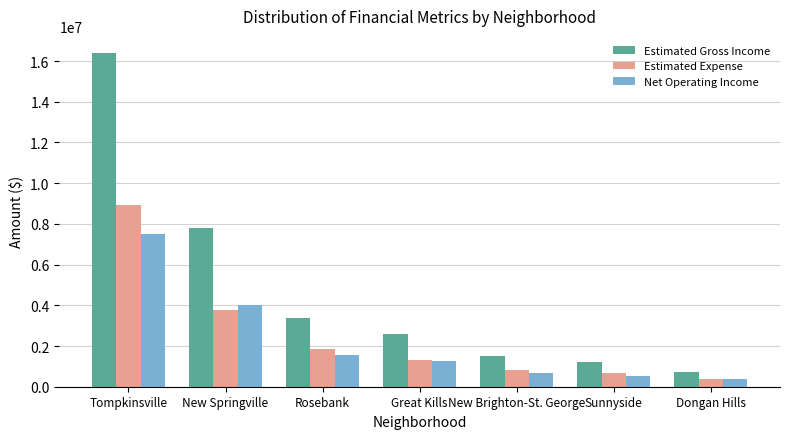

Count the number of data series in this chart.

3